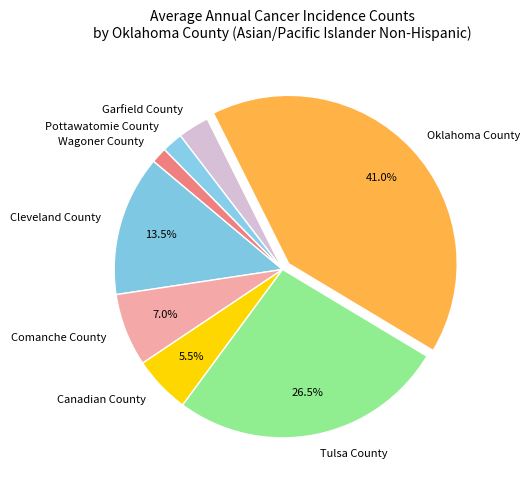

Does Garfield County account for over 50% of the chart?

No